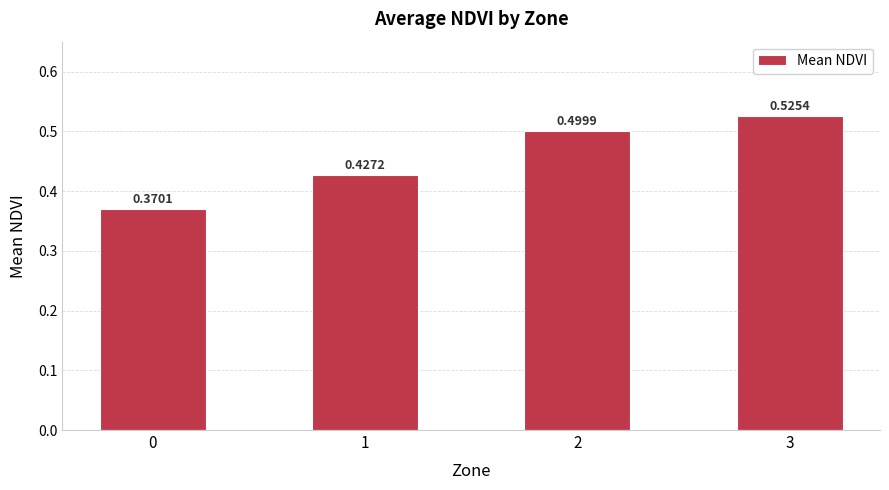

What is the difference between the values at 0 and 1?

0.1